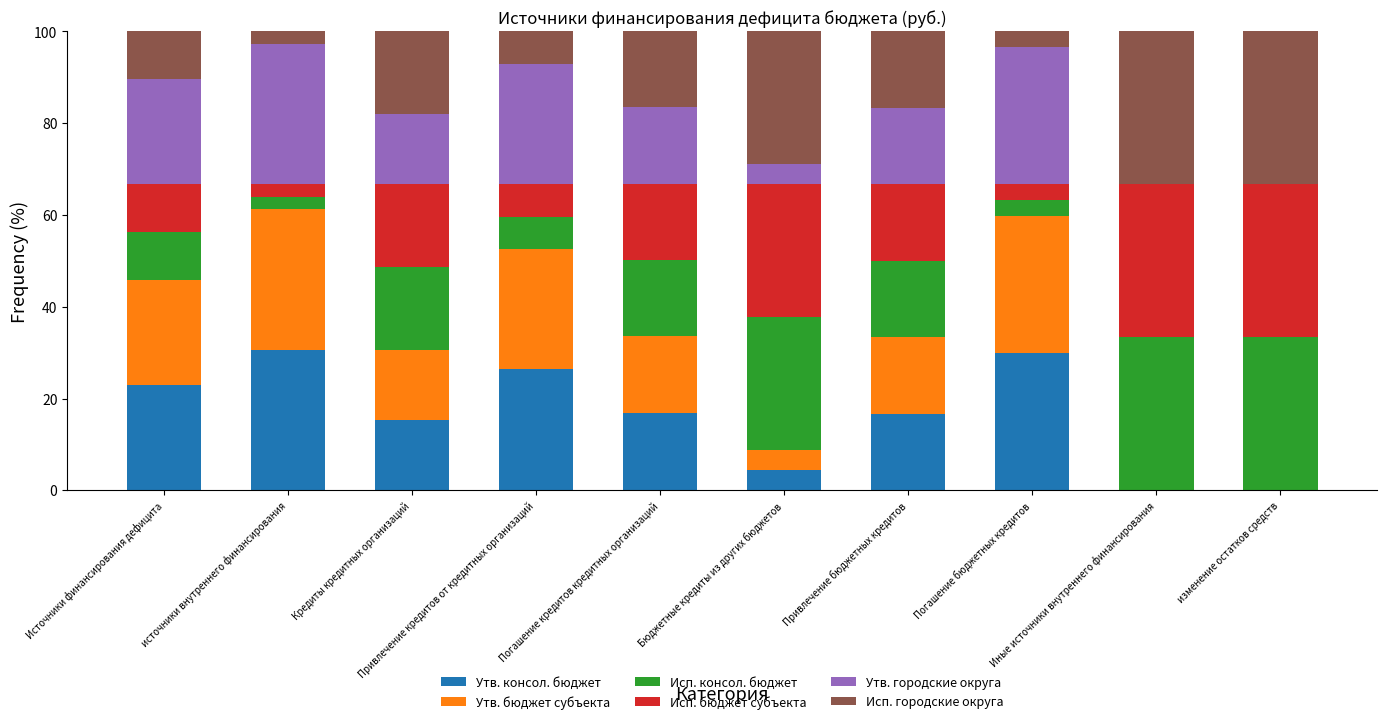

Where does the Утв. консол. бюджет series first go above 16?

Источники финансирования дефицита